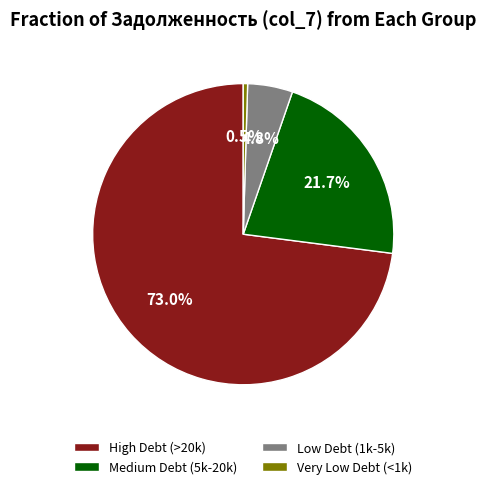

To the nearest percent, what is the average slice percentage?

25%